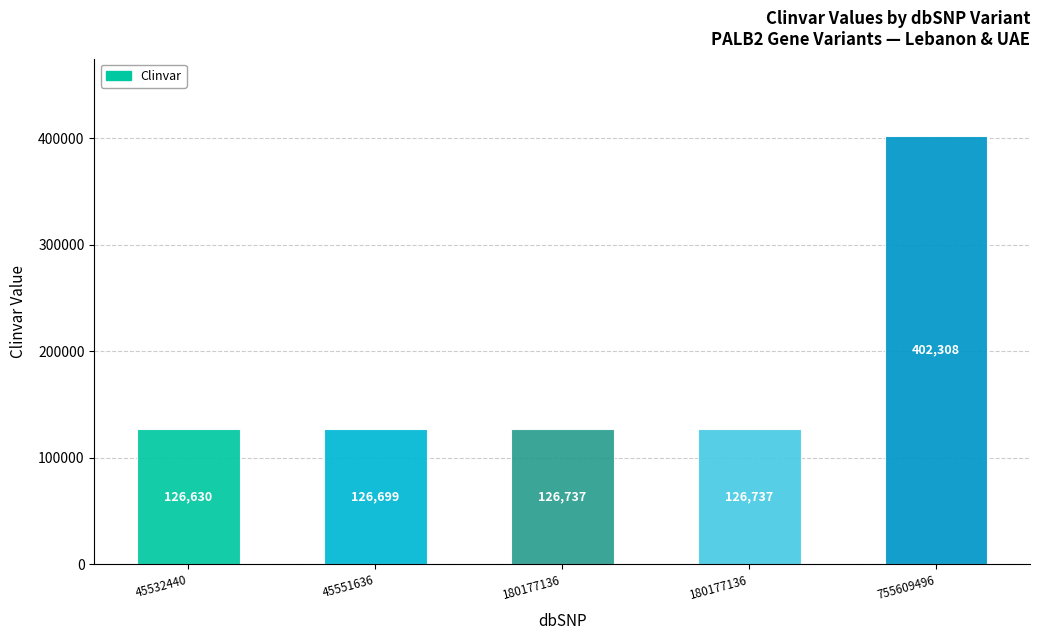

What is the smallest value displayed?

126630